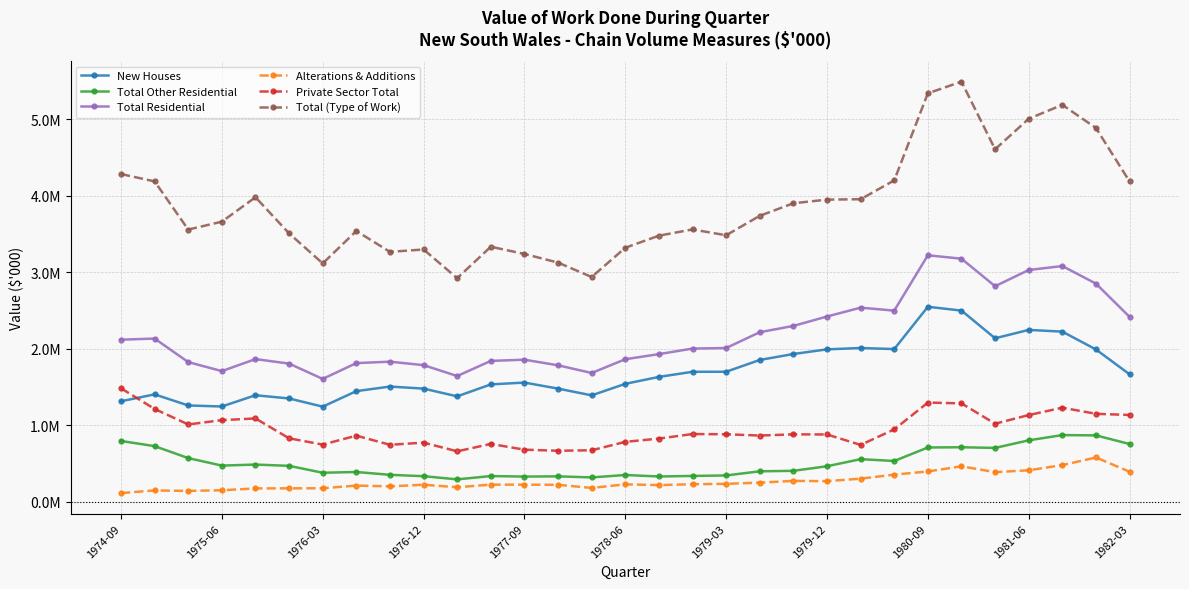

What are all the series names shown in the legend?

New Houses, Total Other Residential, Total Residential, Alterations & Additions, Private Sector Total, Total (Type of Work)